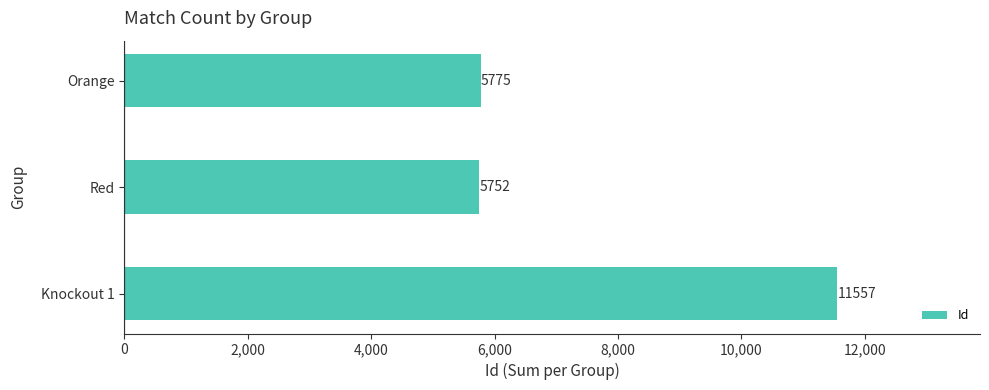

Reading bottom to top, what are all the values shown in this chart?

Knockout 1=11557	Red=5752	Orange=5775